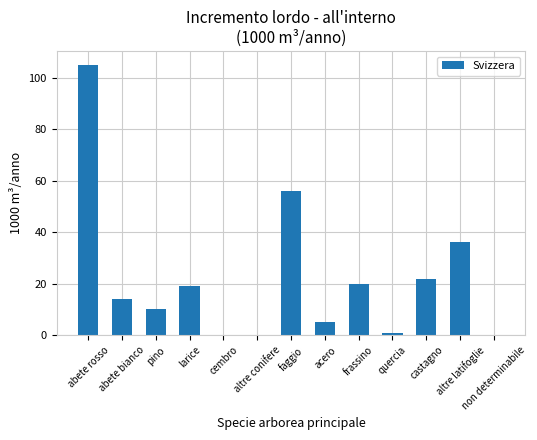

Reading left to right, transcribe all the data shown in this chart.

abete rosso=105	abete bianco=14	pino=10	larice=19	cembro=0	altre conifere=0	faggio=56	acero=5	frassino=20	quercia=1	castagno=22	altre latifoglie=36	non determinabile=0